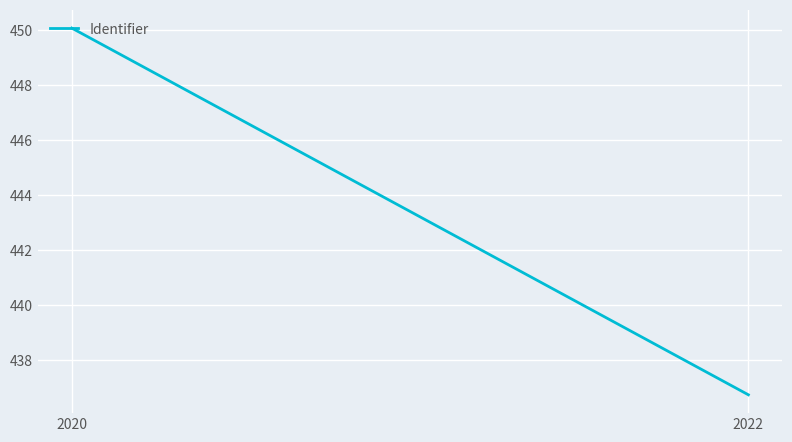

What is the ratio of the value at 2020 to the value at 2022?

1.0